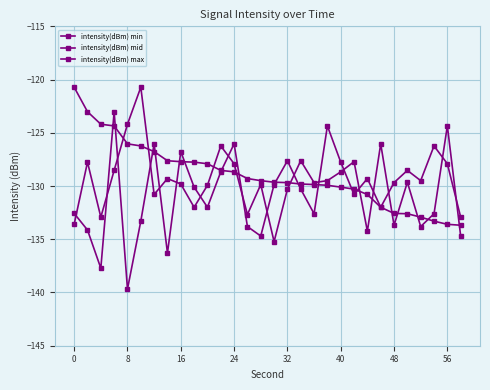

Does the chart have visible grid lines?

Yes